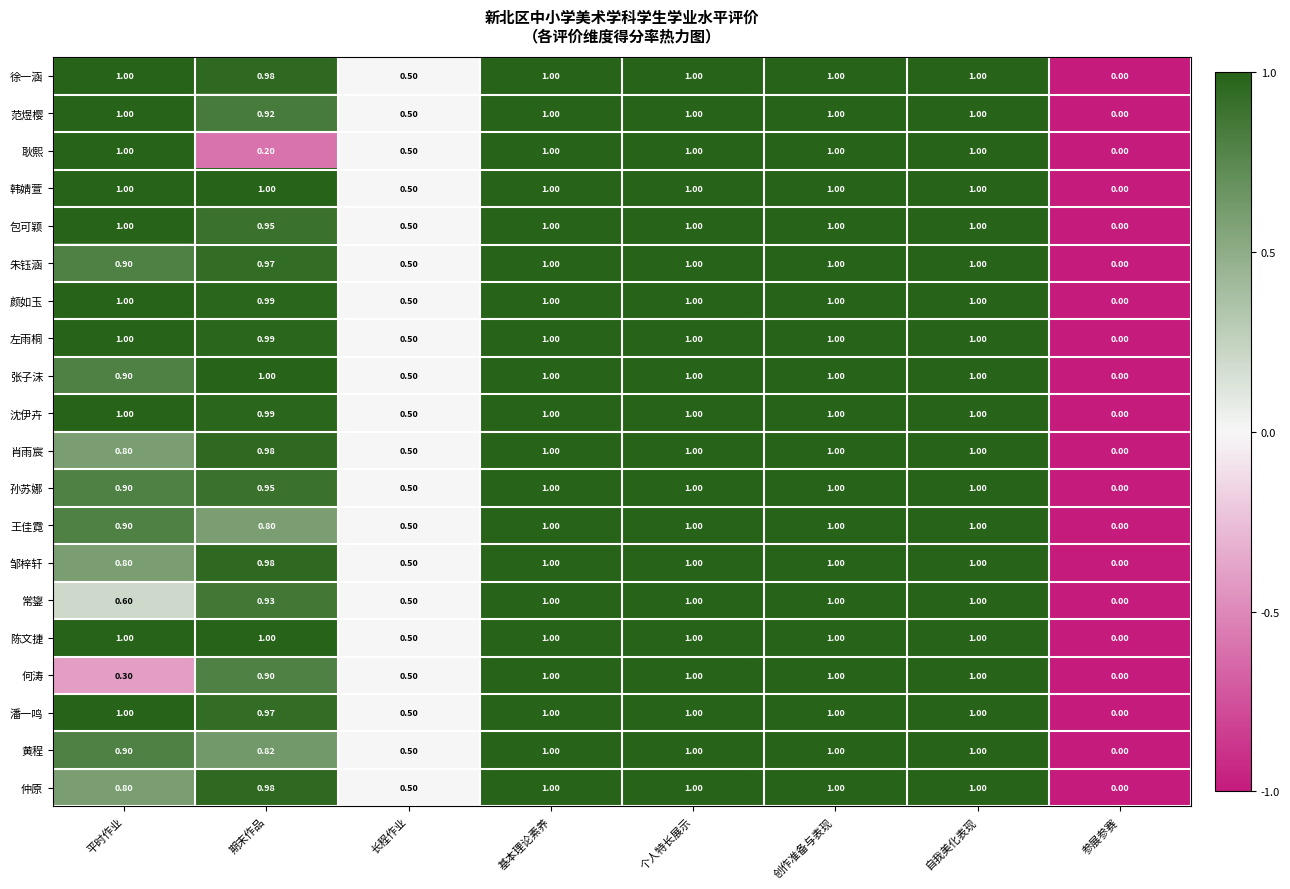

Which category has the lowest value in the 王佳霓 series?

参展参赛